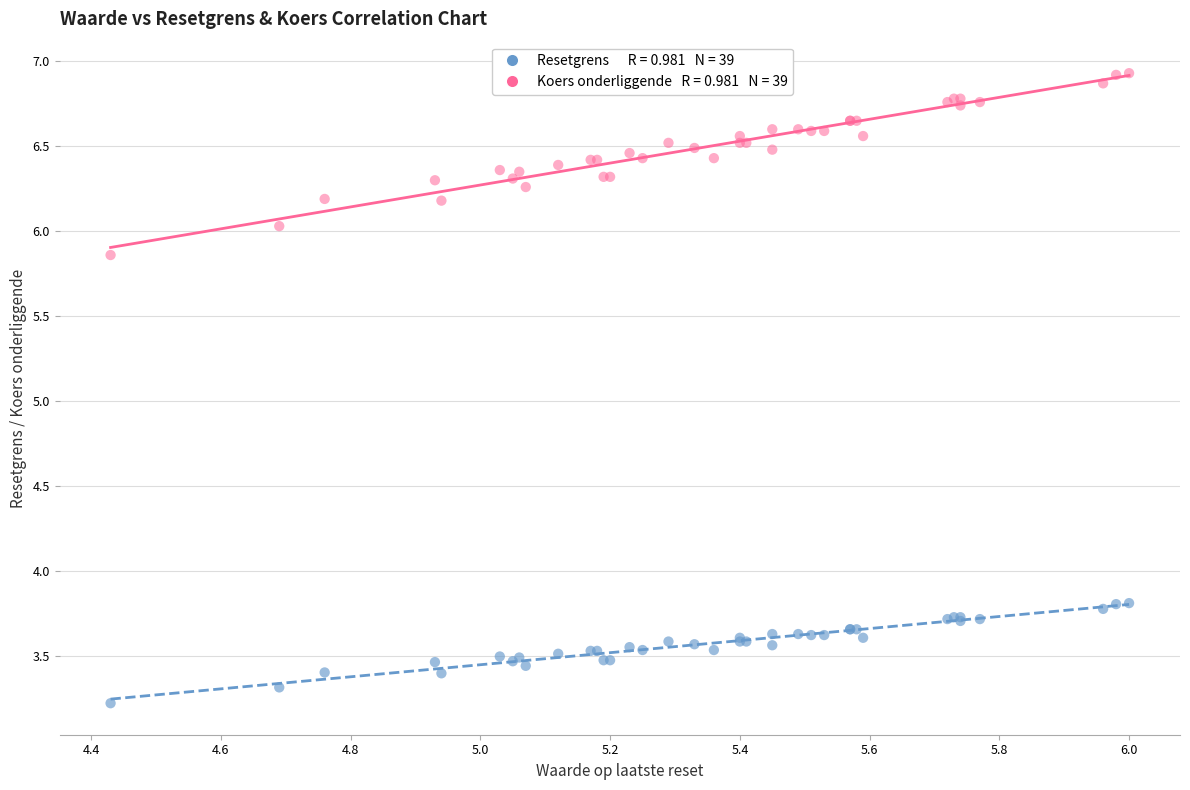

Across all series, what Y value is closest to 5?

5.9